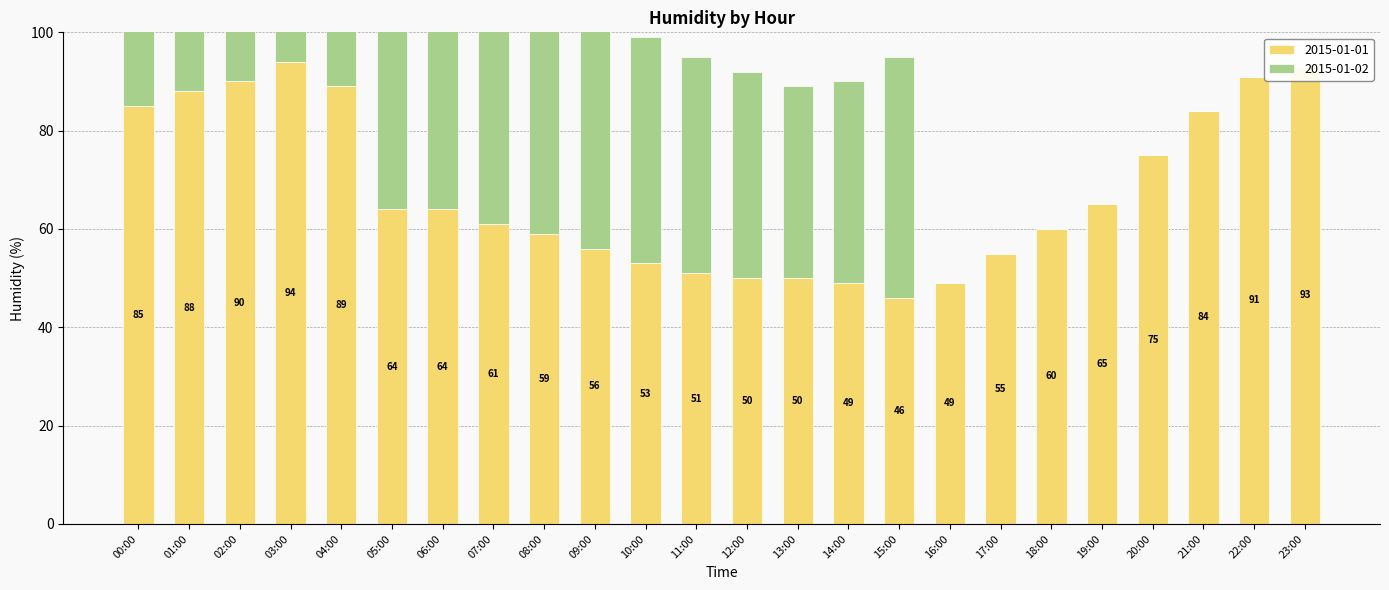

Rank the series at 03:00 from lowest to highest value.

2015-01-02, 2015-01-01